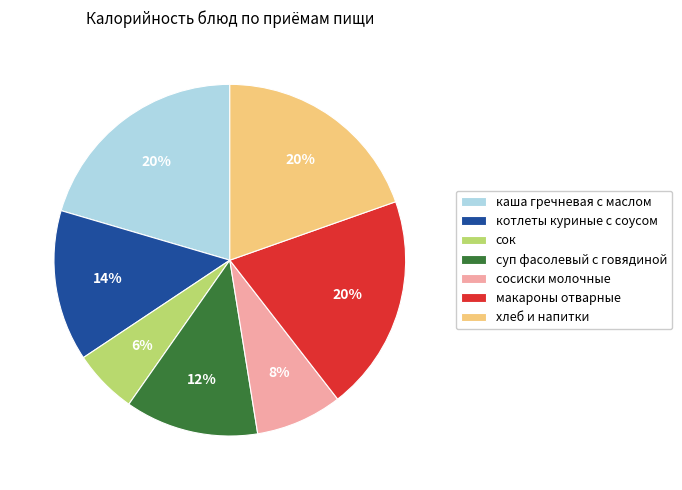

How many segments does this pie chart have?

7